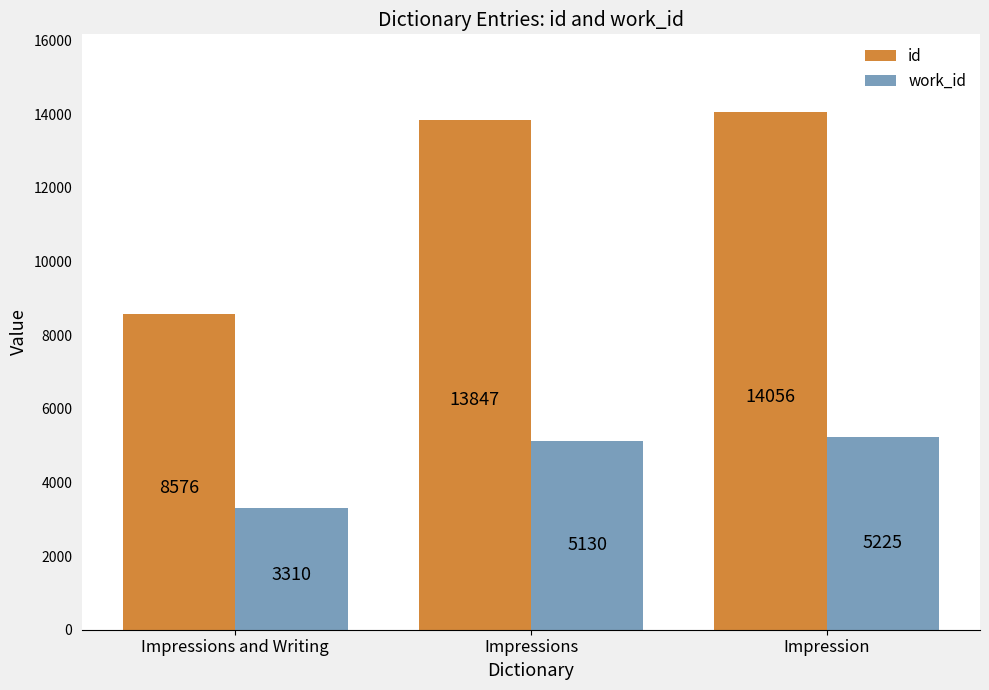

What is the value of the id bar at the 2nd from the left?

13847